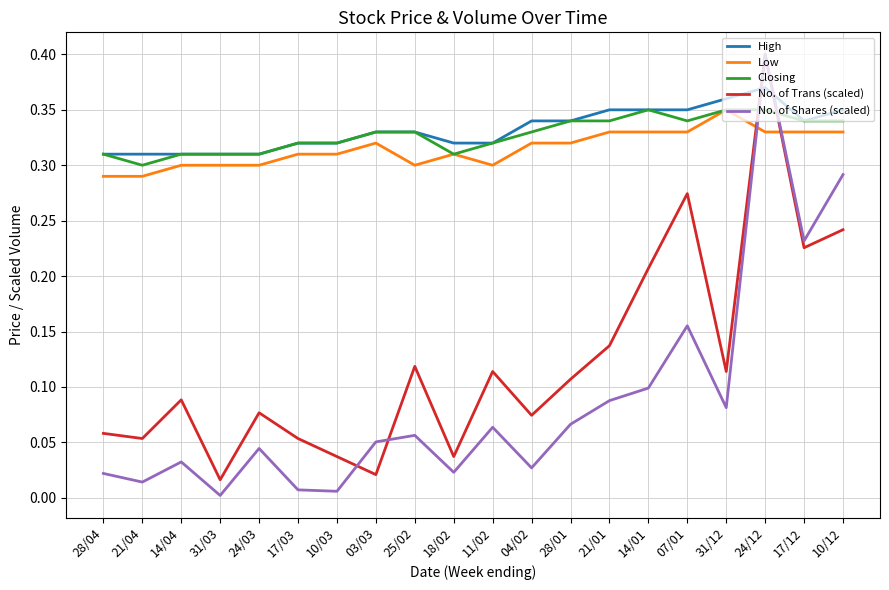

At how many categories does at least one series exceed 0?

20